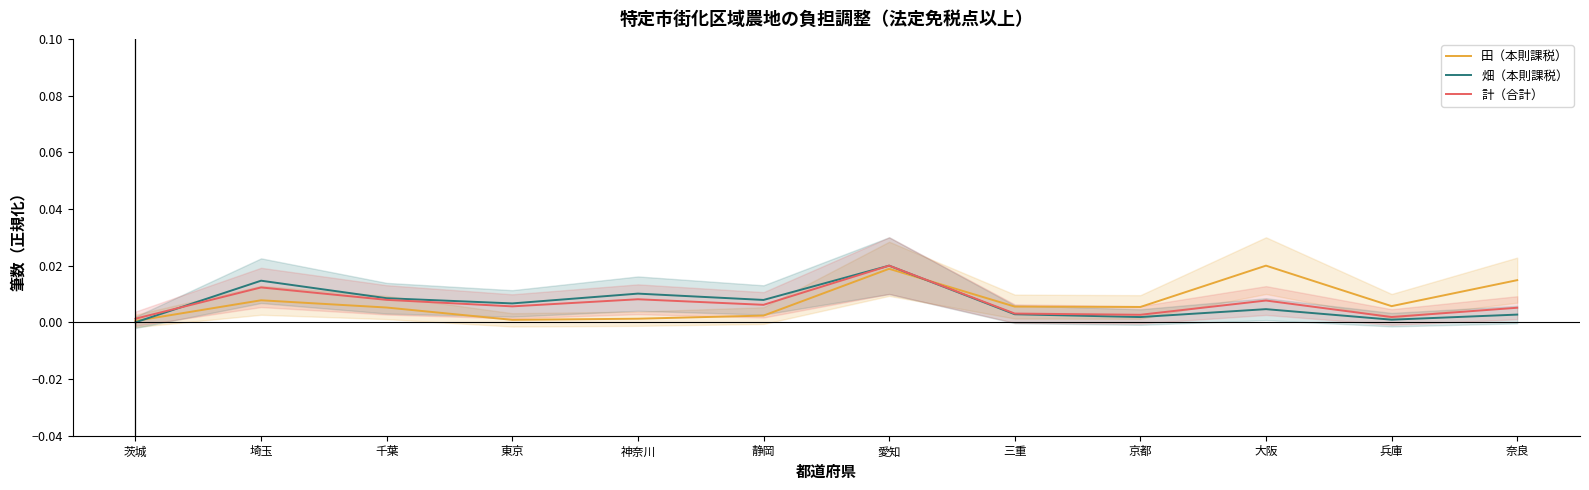

True or false: 計（合計） and 畑（本則課税） cross at least once.

True